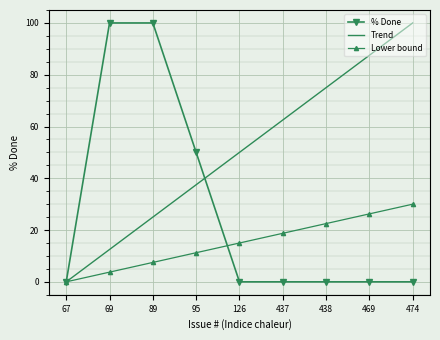

True or false: Lower bound has more than 1 interior local peaks.

False